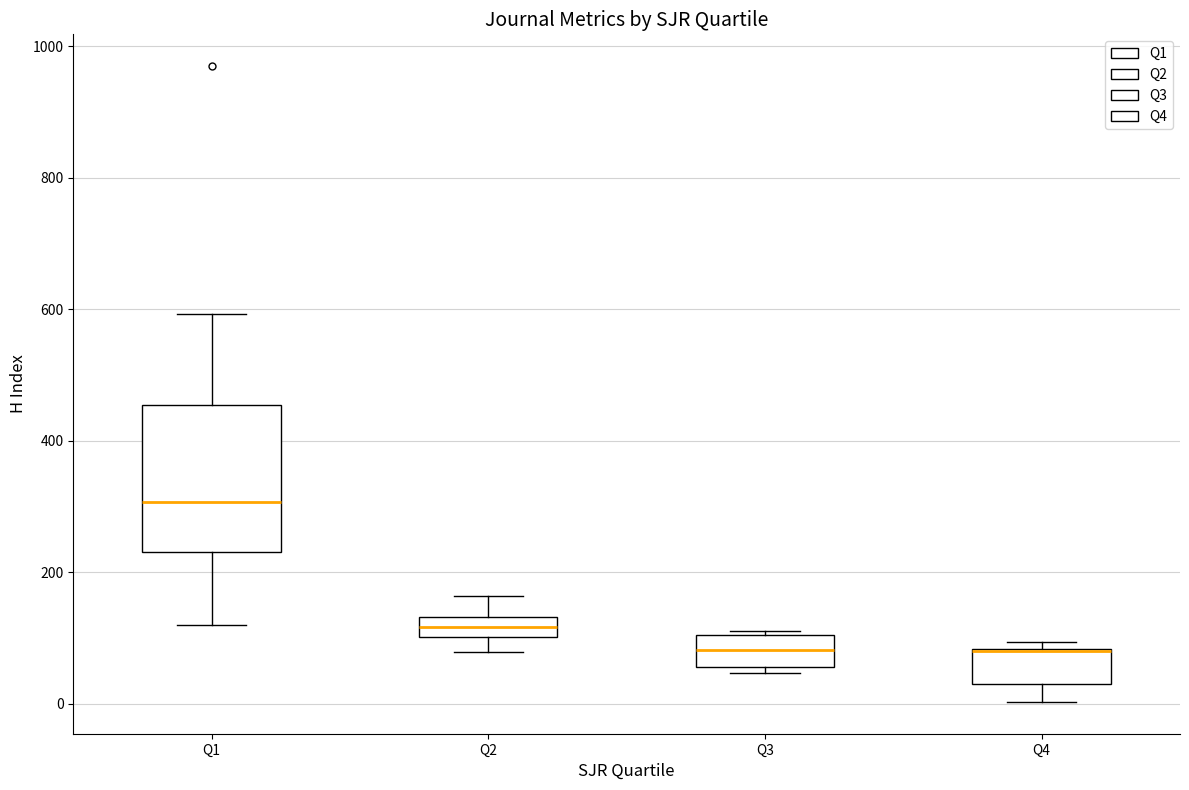

Comparing the boxes themselves (not the whiskers), which one is the tallest?

Q1